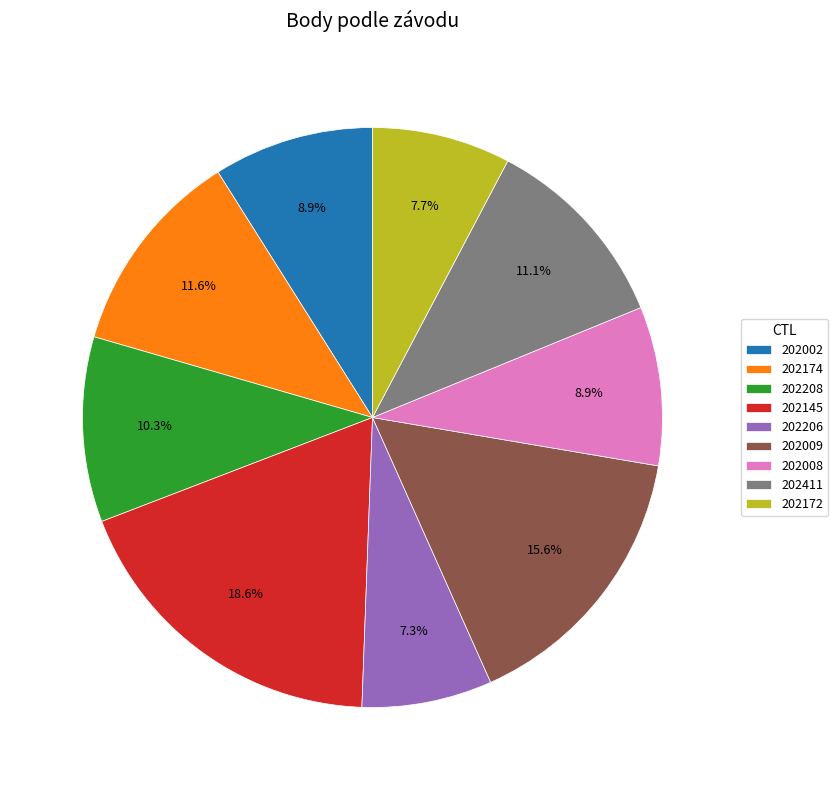

What is the largest slice in the pie chart?

202145